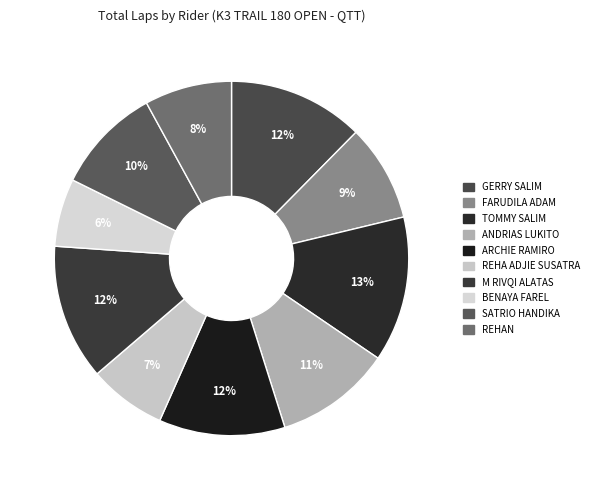

Which category has the biggest portion of the pie?

TOMMY SALIM